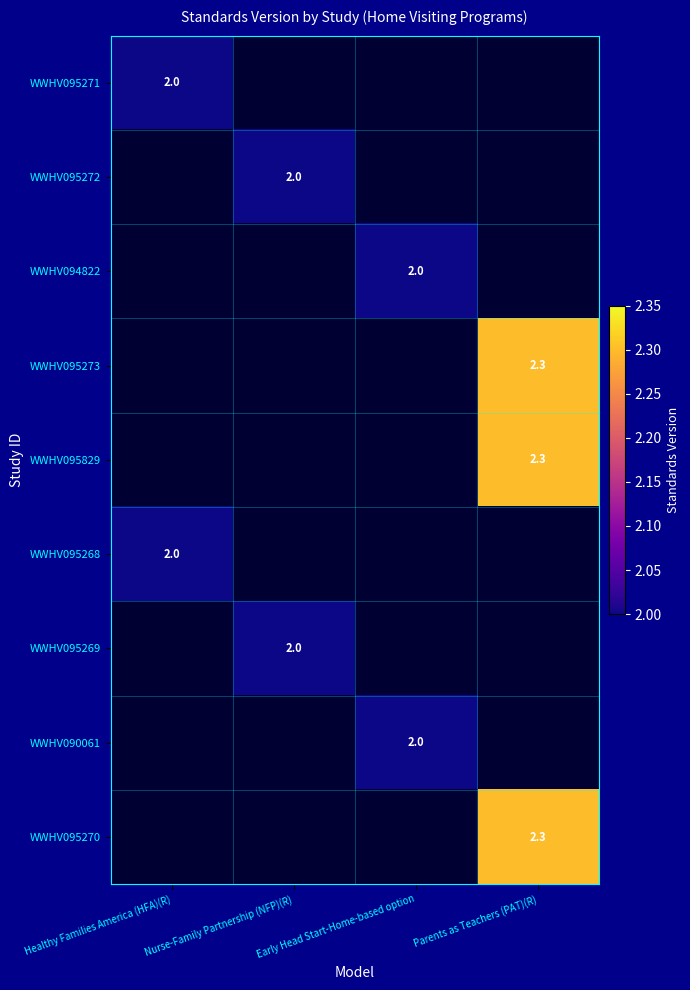

The WWHV095273 series shows 2.3 at Parents as Teachers (PAT)(R). True or false?

True